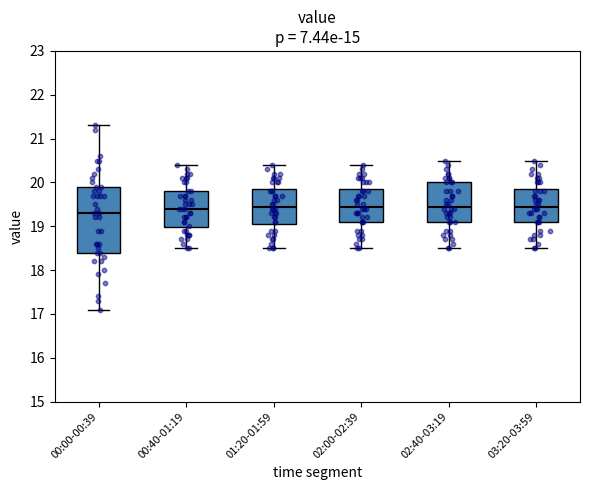

Reading left to right, transcribe this box plot: for each box, give where its median line is, the range the box spans, and where its two whiskers end, as read against the y-axis. The values are not printed on the chart, so give them approximately, as read against the axis.

00:00-00:39: median 19.3, box 18.4 to 19.9, whiskers 17.1 to 21.3
00:40-01:19: median 19.4, box 19.0 to 19.8, whiskers 18.5 to 20.4
01:20-01:59: median 19.5, box 19.1 to 19.9, whiskers 18.5 to 20.4
02:00-02:39: median 19.5, box 19.1 to 19.9, whiskers 18.5 to 20.4
02:40-03:19: median 19.5, box 19.1 to 20.0, whiskers 18.5 to 20.5
03:20-03:59: median 19.5, box 19.1 to 19.9, whiskers 18.5 to 20.5